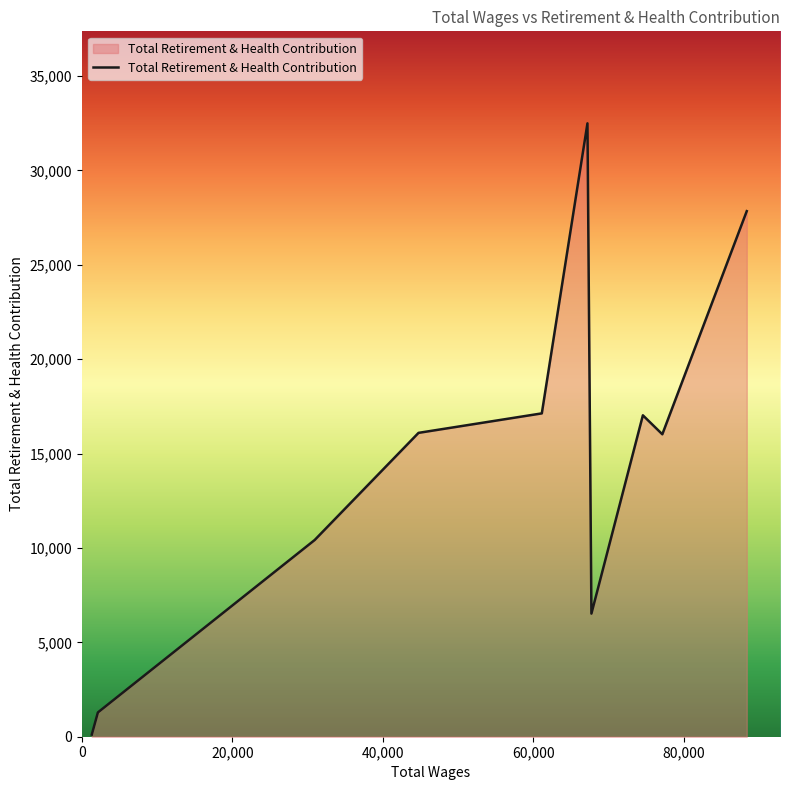

True or false: the data has more than 1 interior local peaks.

True